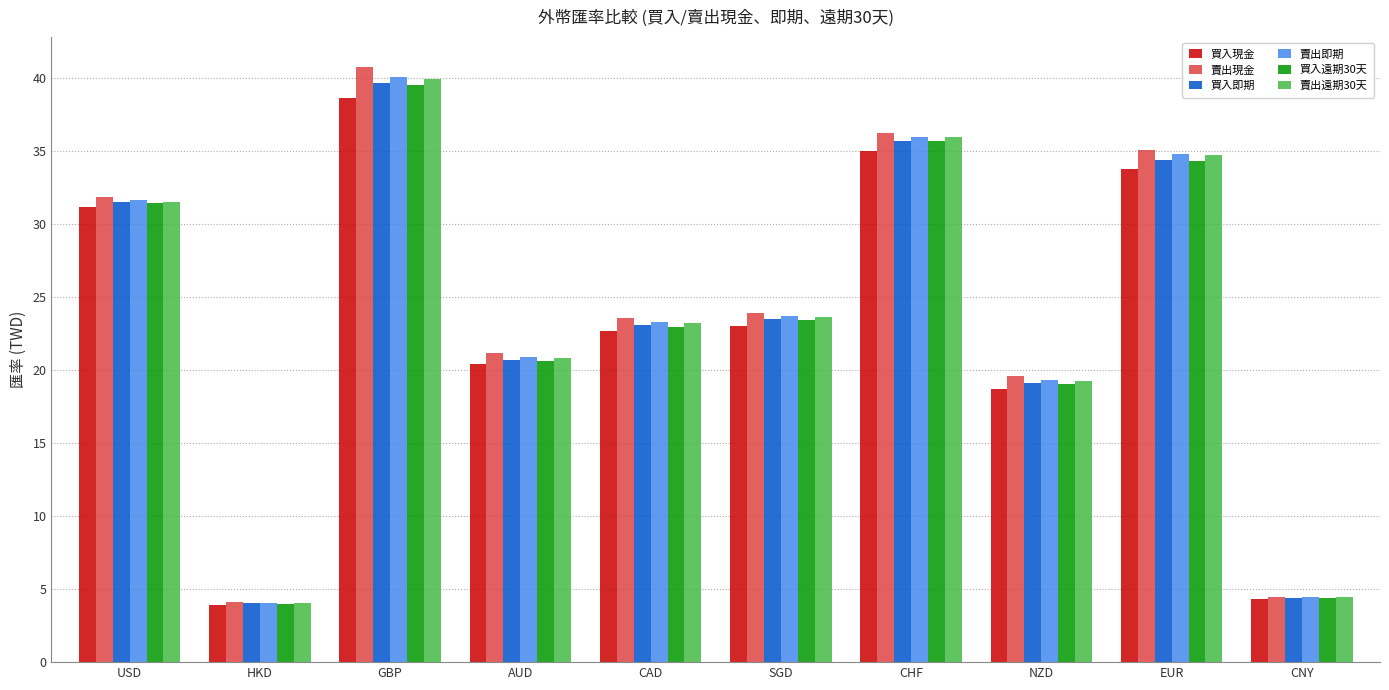

What is the sum of all 買入即期 values?

235.9